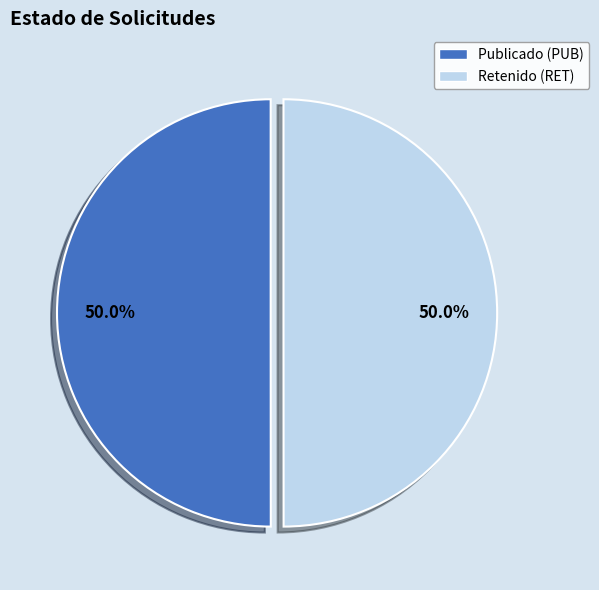

Combined, do Retenido (RET) and Publicado (PUB) account for over 50%?

Yes